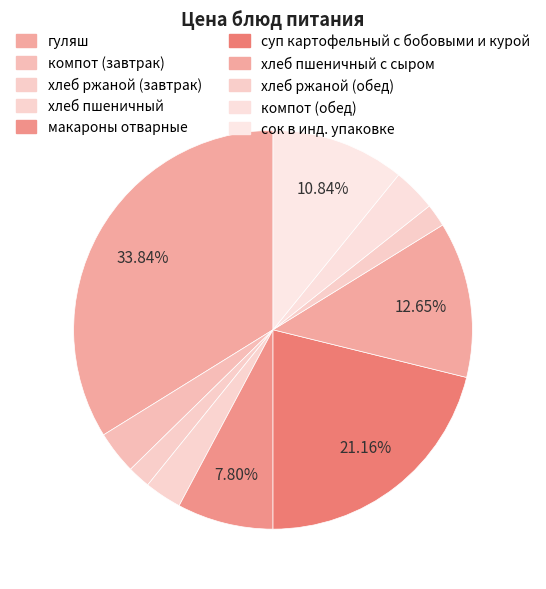

True or false: макароны отварные accounts for 18% of the total.

False